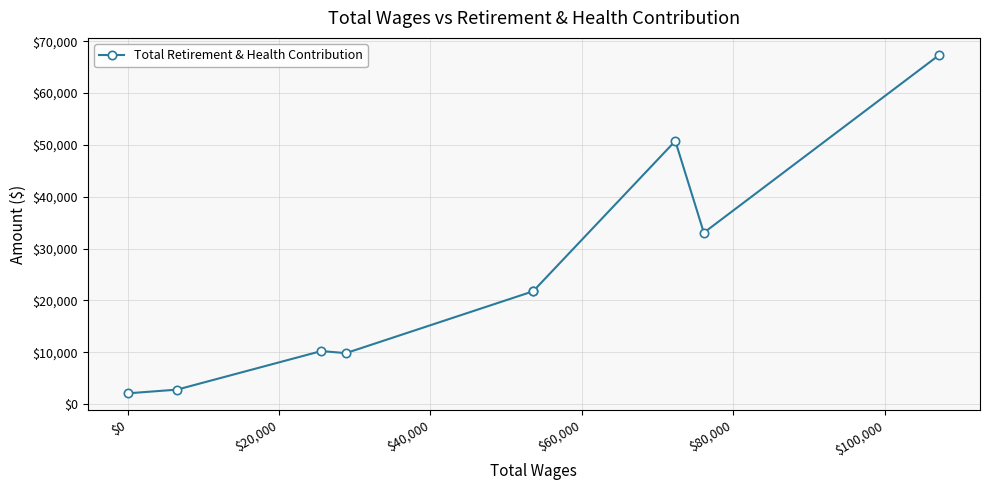

Between $20,000 and $80,000, which is larger?

$80,000